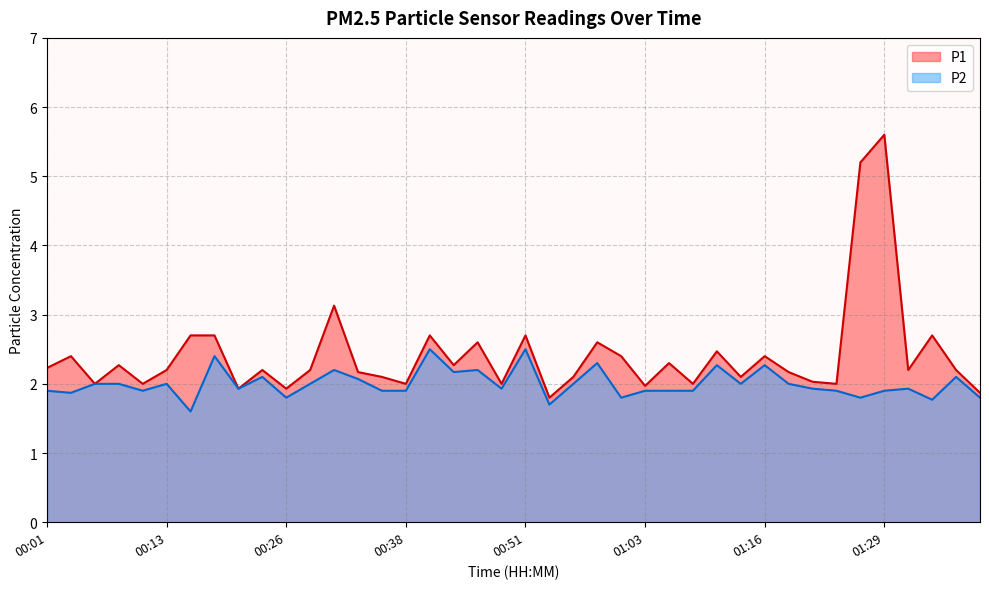

True or false: P1 and P2 cross at least once.

False